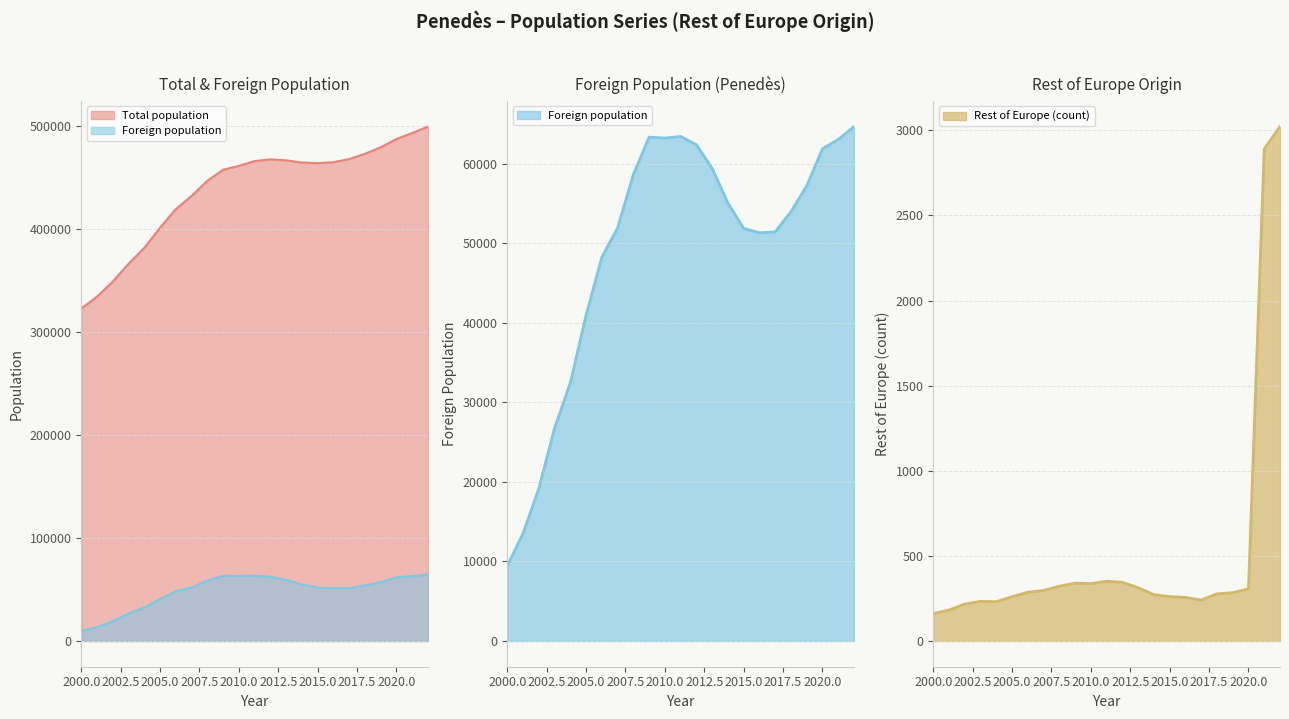

What is the difference between the maximum and minimum values in the Rest of Europe (count) series?

2861